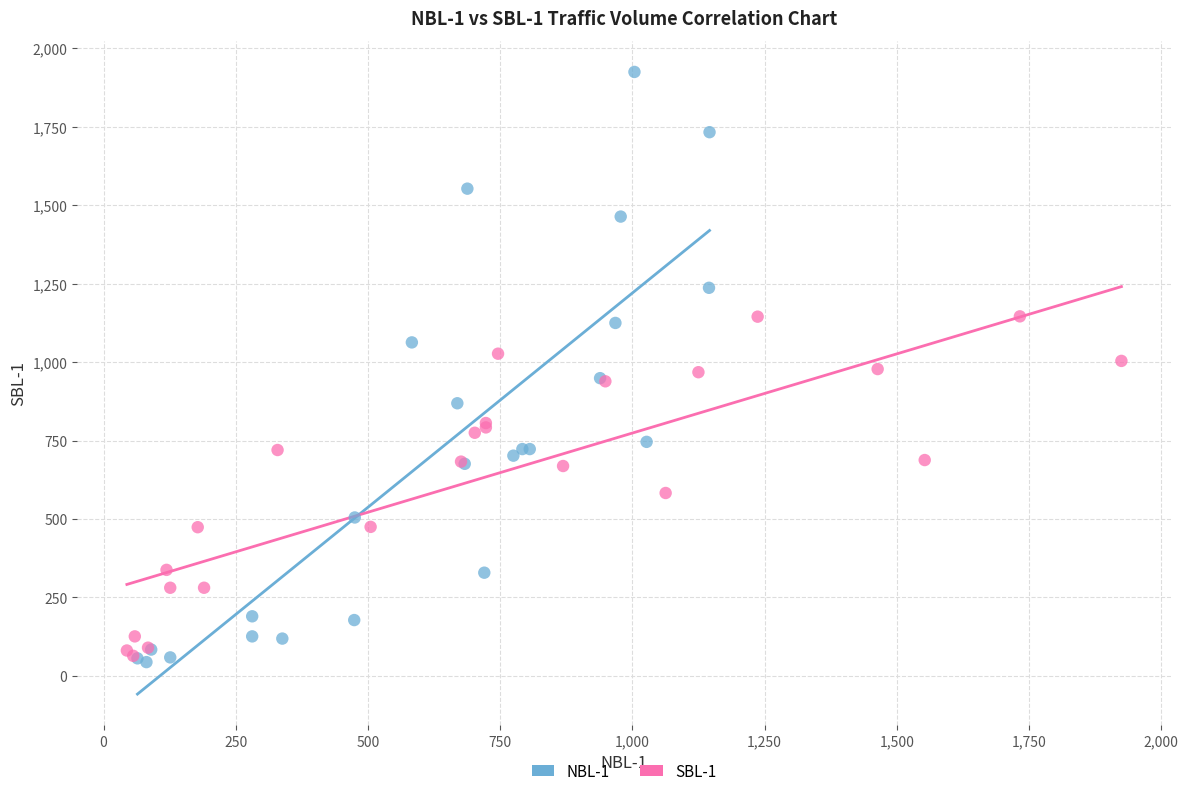

Which series contains the highest Y value?

NBL-1